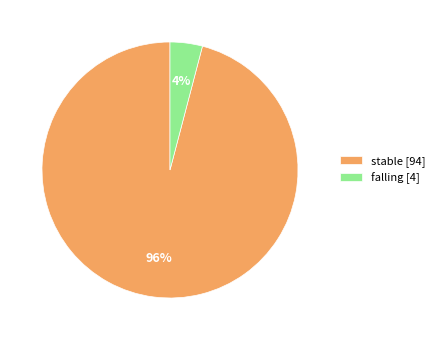

Is it true that stable [94] is 96% of the pie?

True